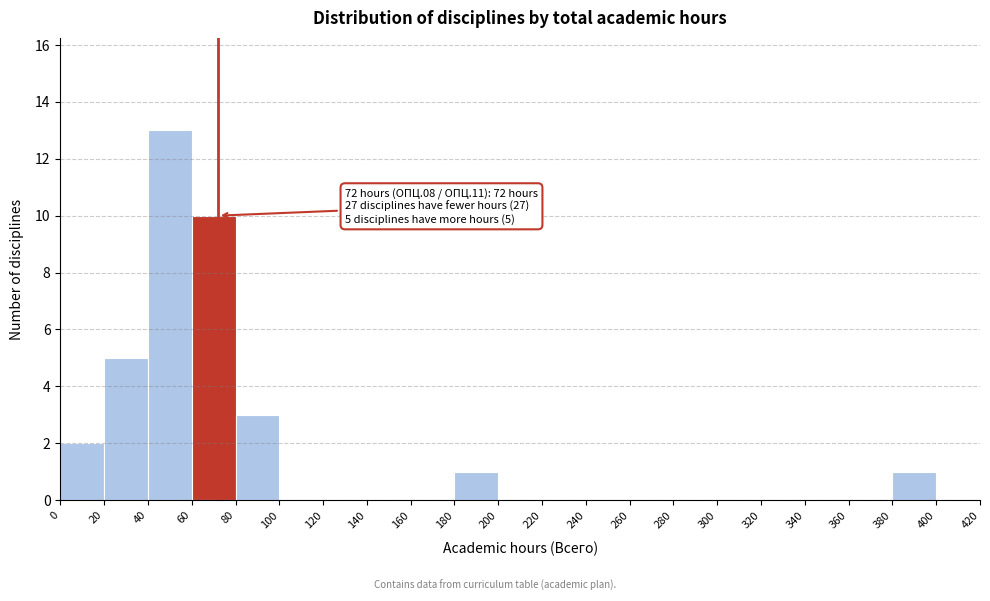

Over which range of the x-axis is the bar tallest?

40 to 60